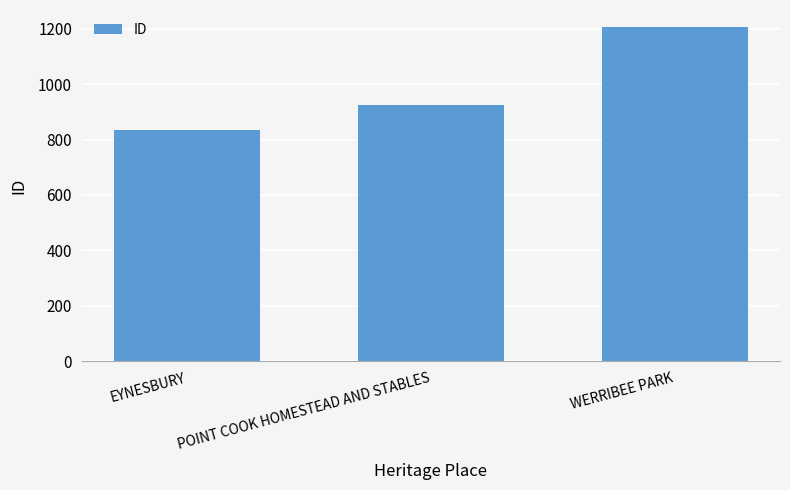

What is the greatest value displayed?

1207